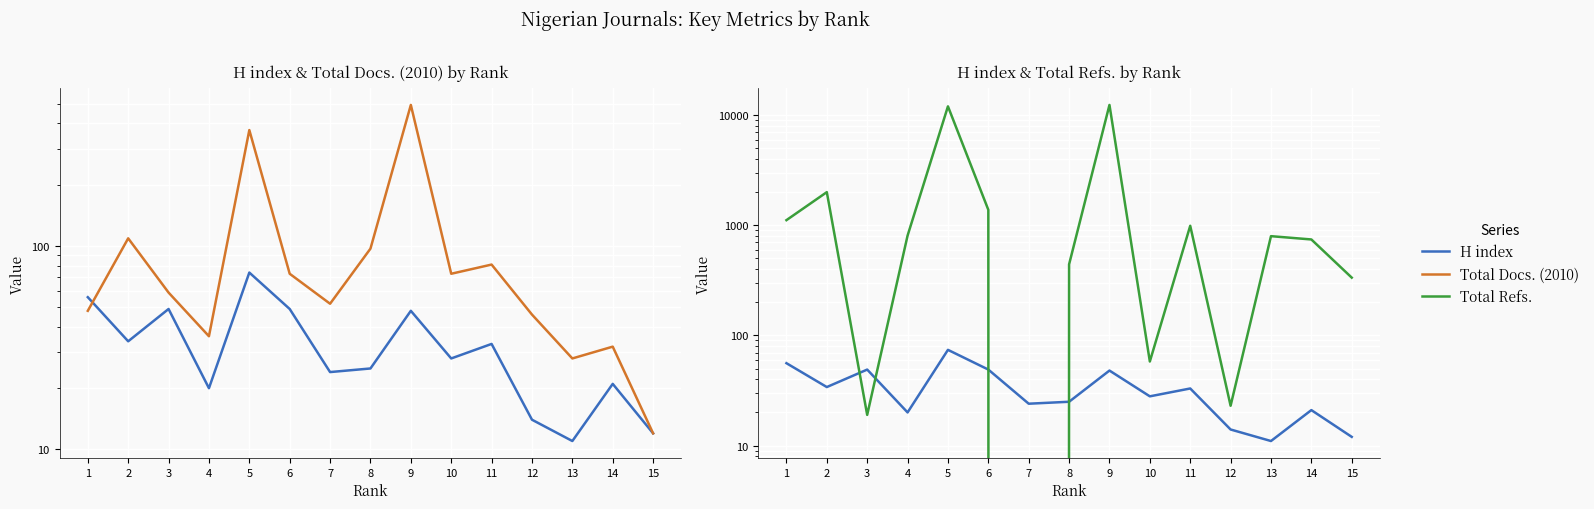

What is the average value of the Total Refs. series?

2208